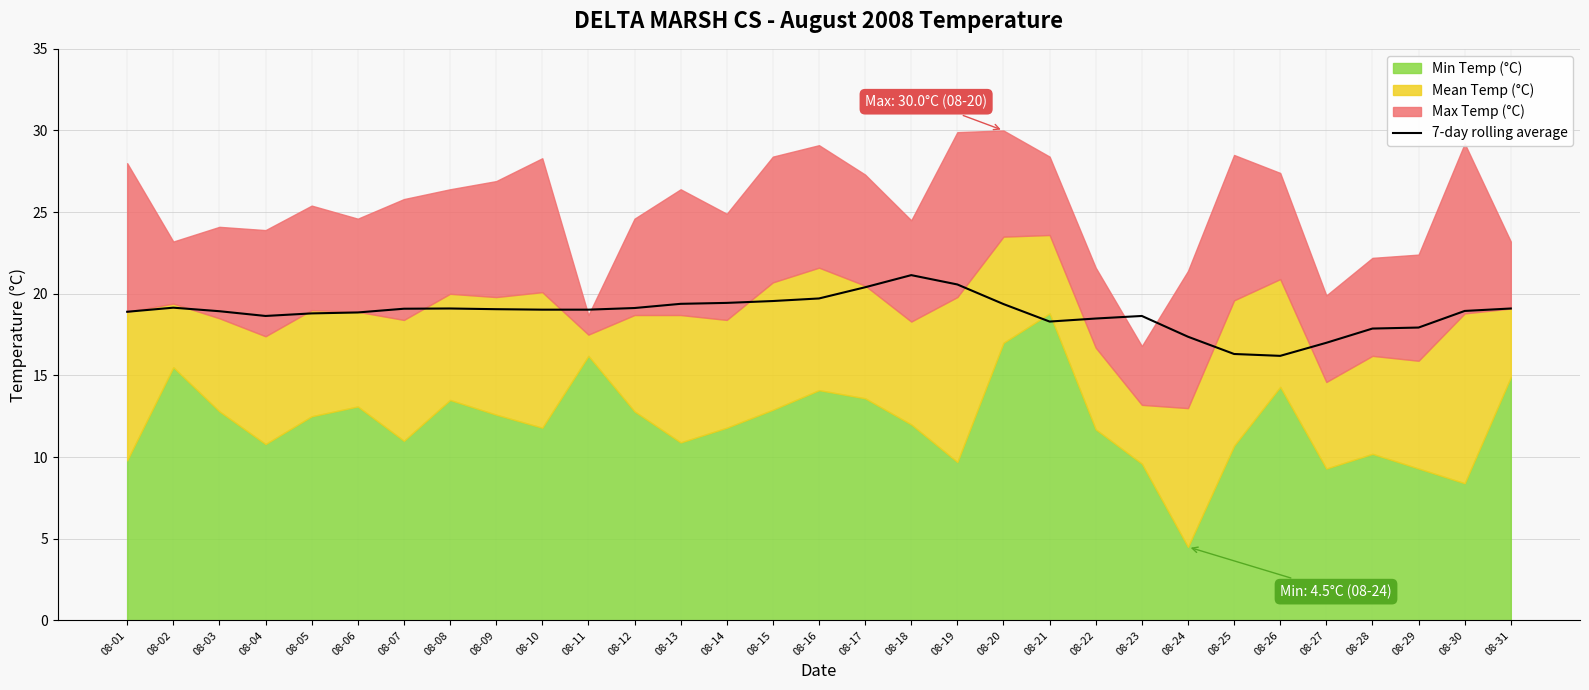

Where is the first local maximum?

08-02